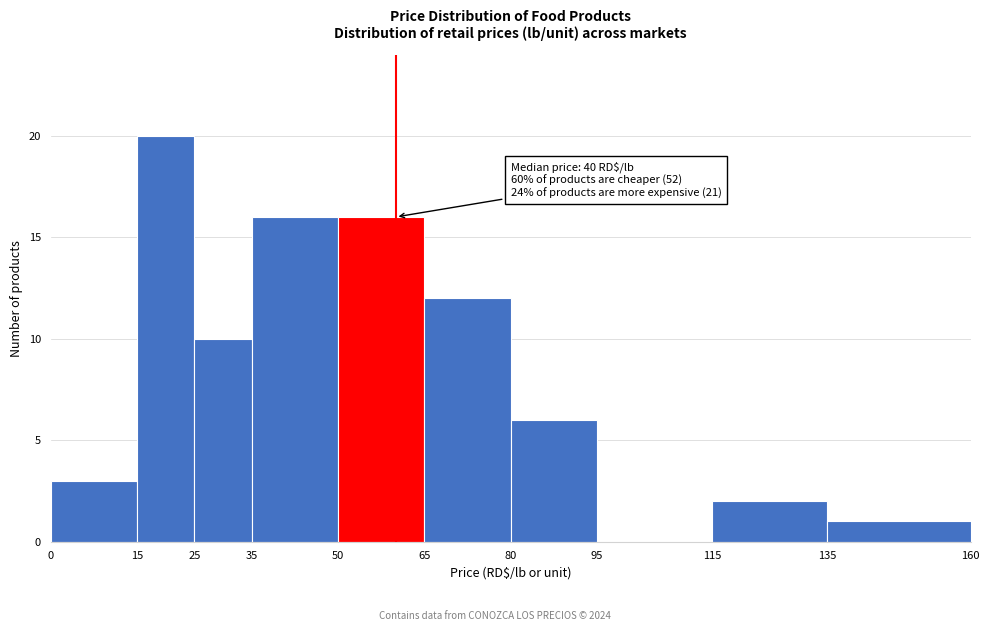

Which range on the x-axis has the tallest bar?

15 to 25